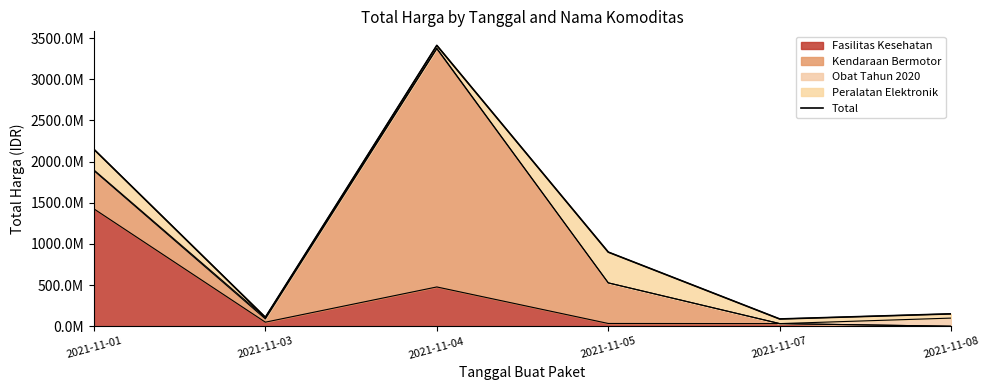

Reading left to right, extract all data points from this chart.

2021-11-01=2149400000	2021-11-03=109034000	2021-11-04=3411415240	2021-11-05=900737600	2021-11-07=88672000	2021-11-08=150951445